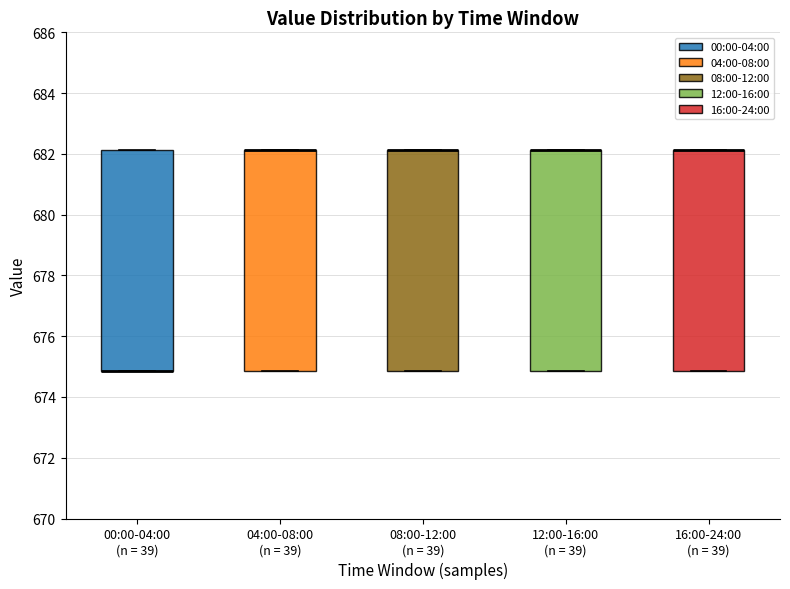

Reading left to right, read every box against the y-axis: the position of its median line, the range the box covers, and the ends of its whiskers. The values are not printed on the chart, so give them approximately, as read against the axis.

00:00-04:00 (n = 39): median 674.8 (drawn on the box's lower edge), box 674.8 to 682.2, whiskers 674.8 to 682.2
04:00-08:00 (n = 39): median 682.2 (drawn on the box's upper edge), box 674.8 to 682.2, whiskers 674.8 to 682.2
08:00-12:00 (n = 39): median 682.2 (drawn on the box's upper edge), box 674.8 to 682.2, whiskers 674.8 to 682.2
12:00-16:00 (n = 39): median 682.2 (drawn on the box's upper edge), box 674.8 to 682.2, whiskers 674.8 to 682.2
16:00-24:00 (n = 39): median 682.2 (drawn on the box's upper edge), box 674.8 to 682.2, whiskers 674.8 to 682.2